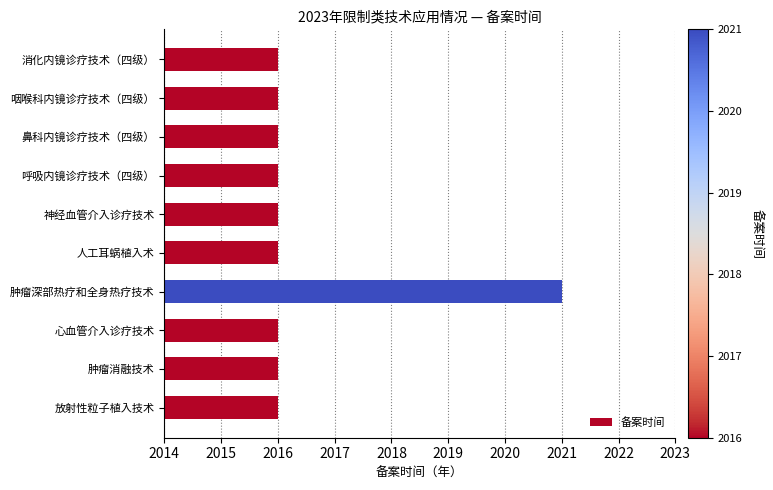

The value at 消化内镜诊疗技术（四级） is 3274. True or false?

False